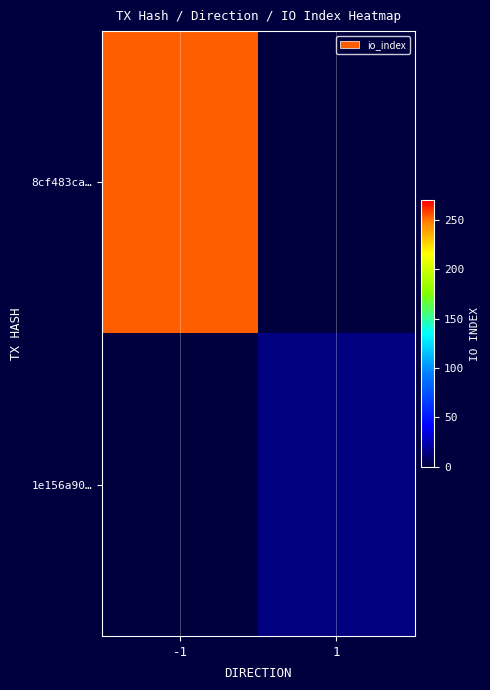

How many series are shown in this chart?

2